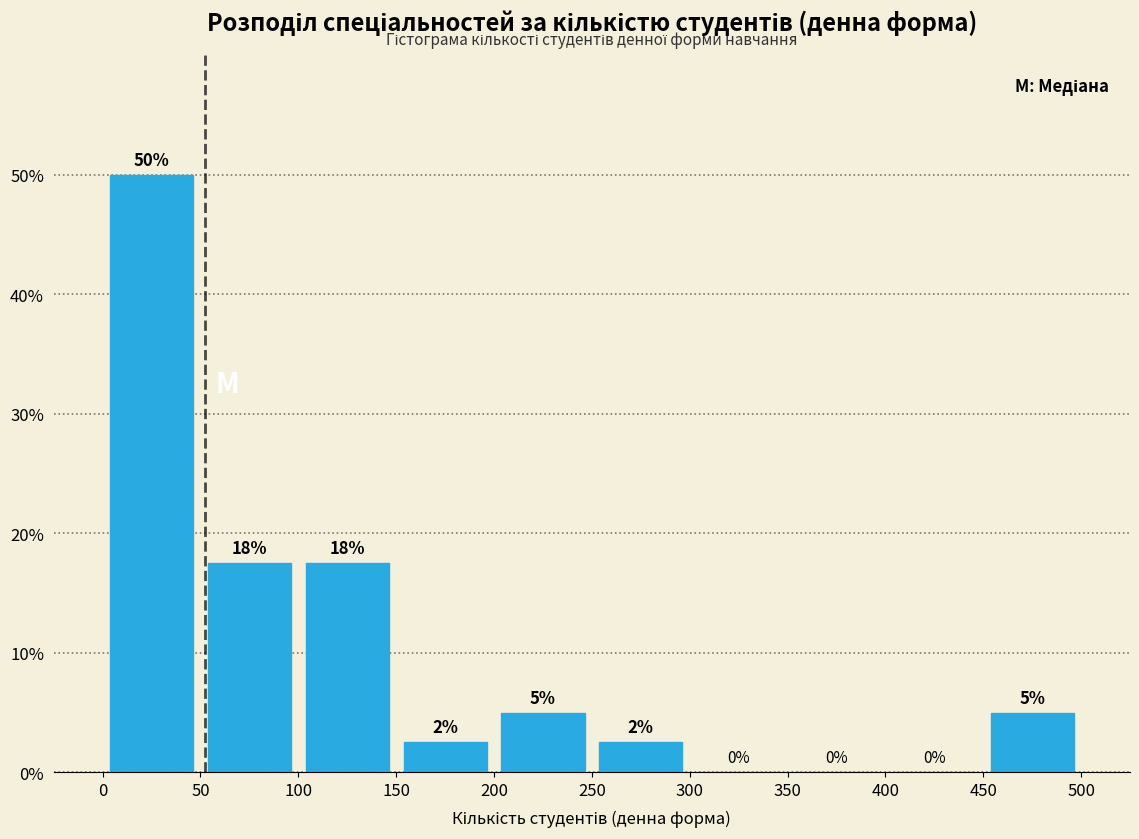

Which range on the x-axis has the tallest bar?

0 to 50